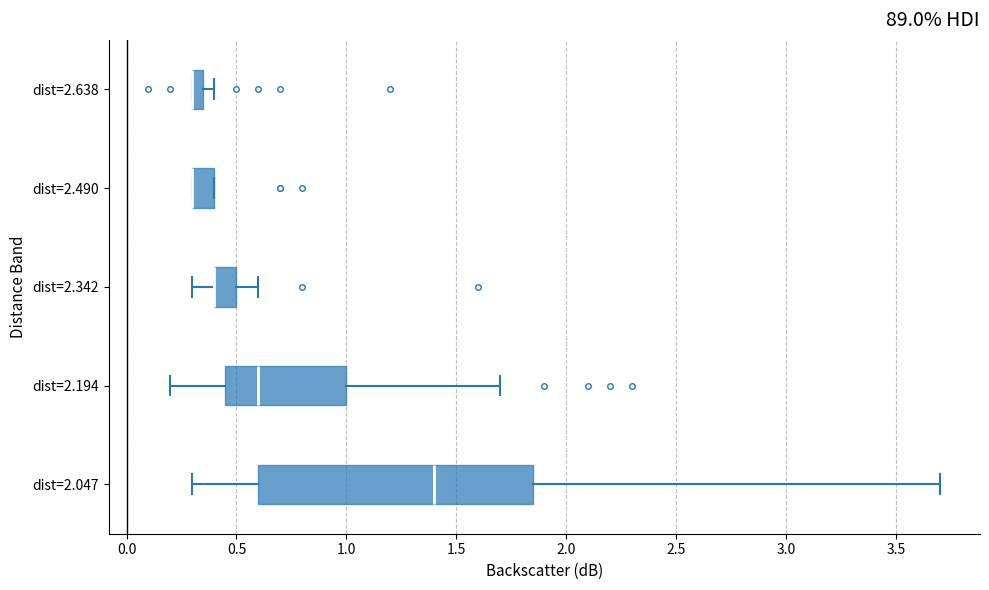

Which box is the widest, from its left edge to its right edge?

dist=2.047